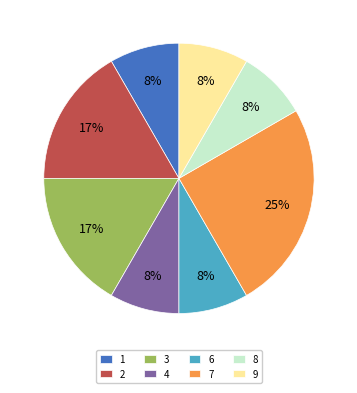

Count the number of slices in the pie.

8